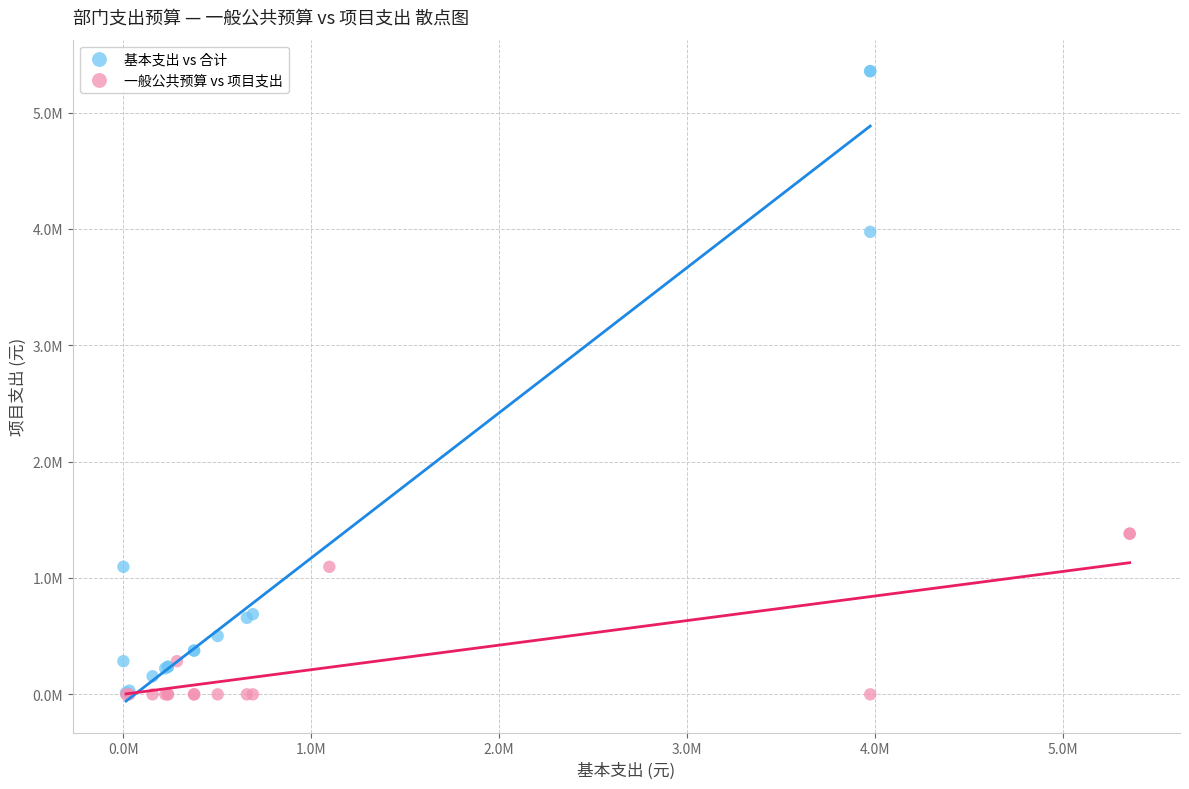

Which series reaches the maximum Y coordinate?

基本支出 vs 合计